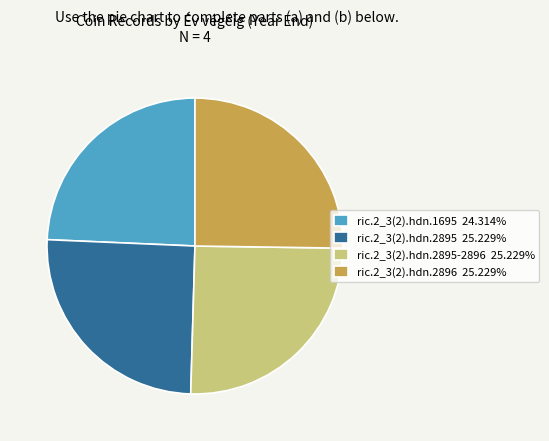

Does ric.2_3(2).hdn.2895 25.229% represent more than half of the total?

No